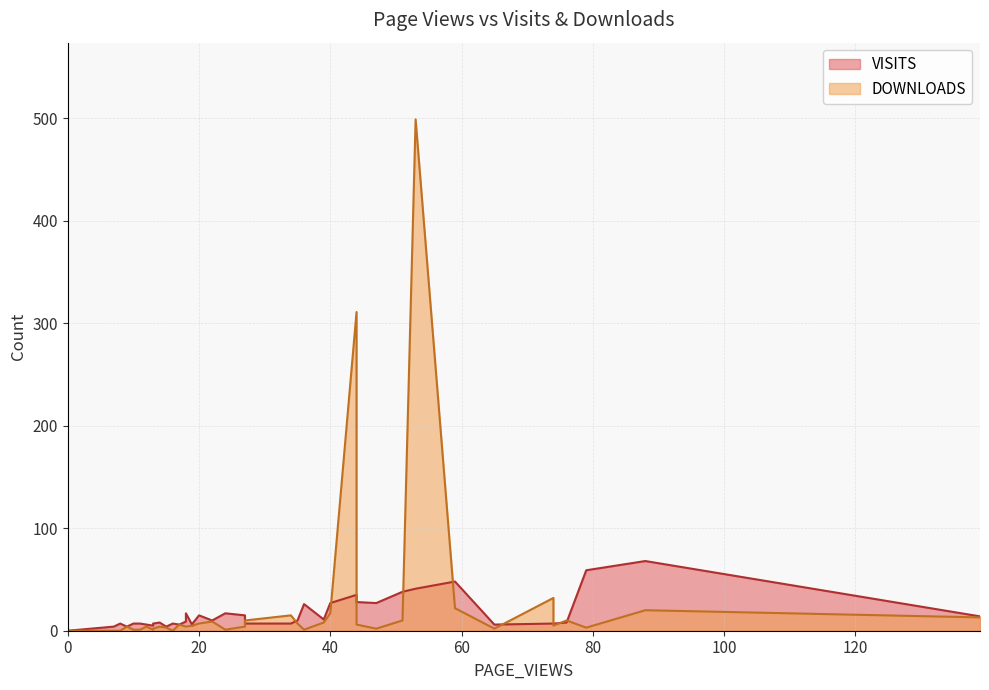

After their last crossing, which series has the higher values: DOWNLOADS or VISITS?

VISITS